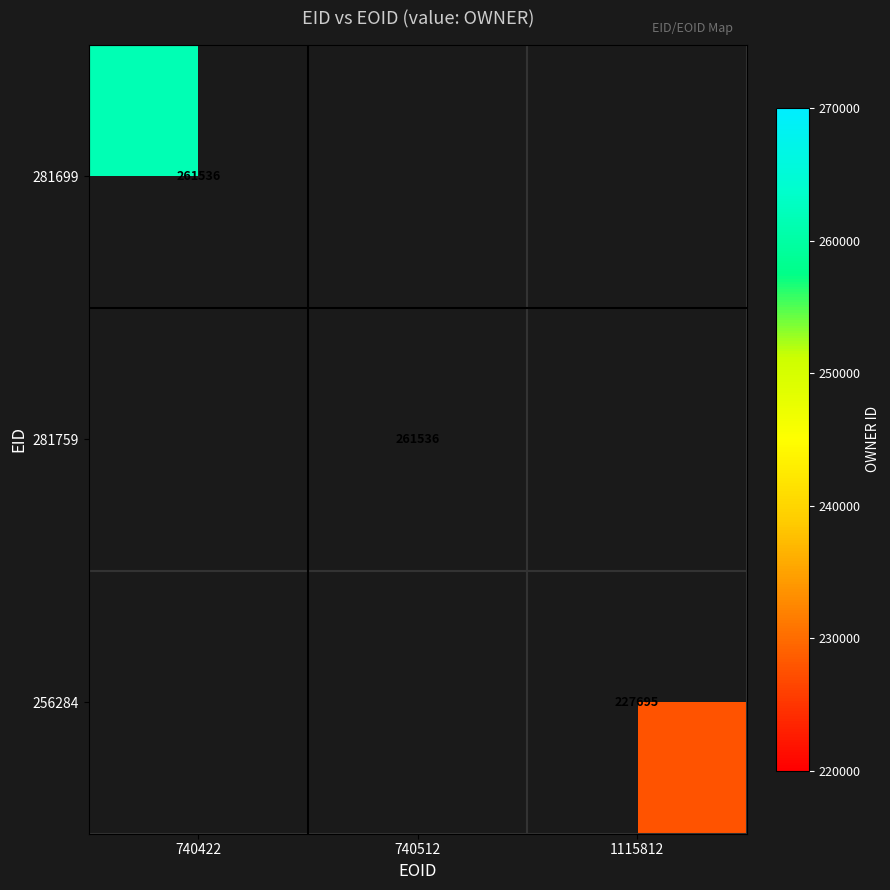

True or false: 281699 has a value of 352320 at 740422.

False